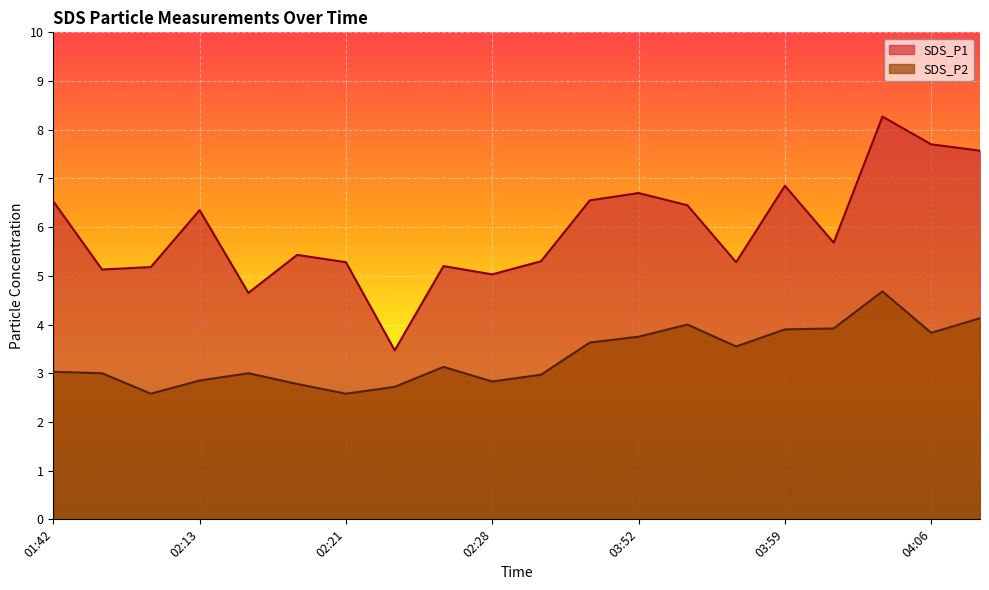

What position from the left is 02:11?

3